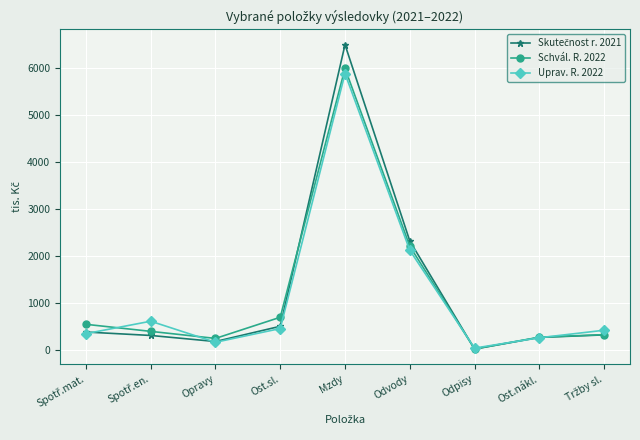

What is the difference between the maximum and minimum values in the Schvál. R. 2022 series?

5969